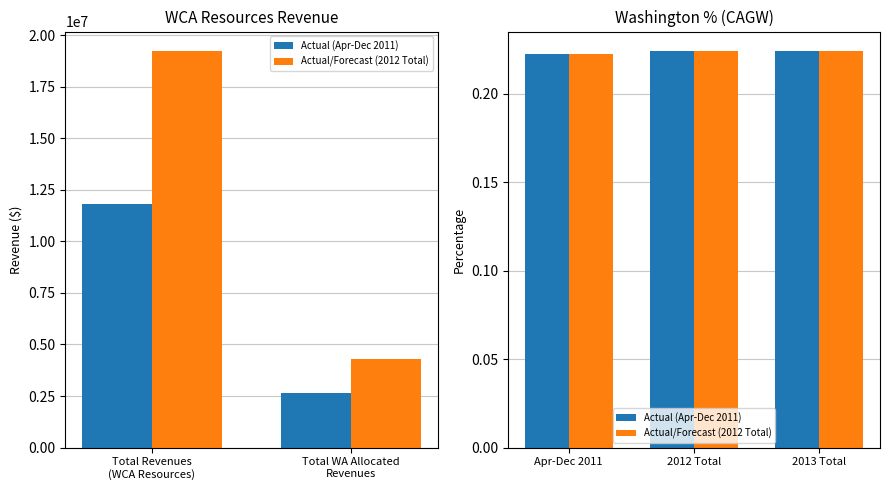

Rank the series at Apr-Dec 2011 from lowest to highest value.

Actual (Apr-Dec 2011), Actual/Forecast (2012 Total)